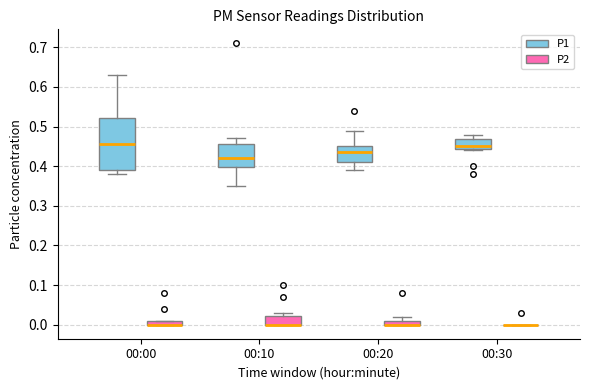

Which box is the tallest, from its lower edge to its upper edge?

00:00 (P1)